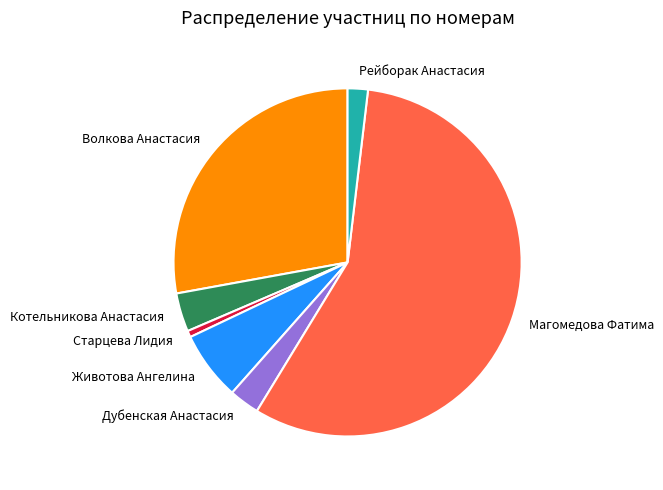

Which has a higher value, Волкова Анастасия or Магомедова Фатима?

Магомедова Фатима